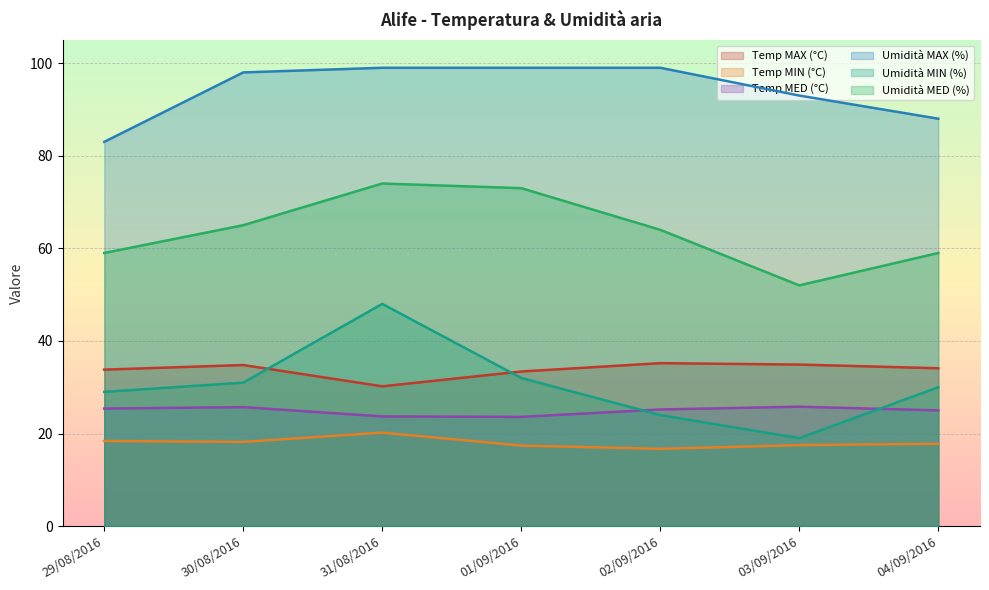

At which label does Temp MIN (°C) first exceed 17?

29/08/2016